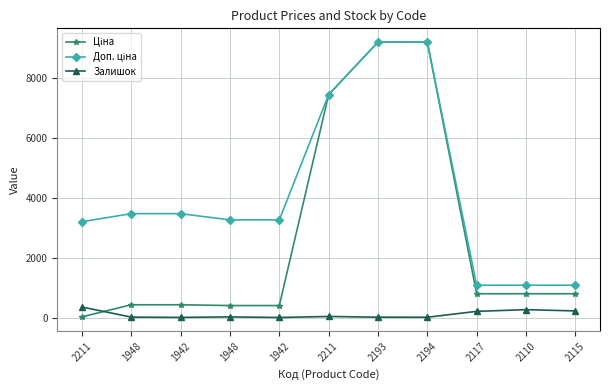

At which category does the chart reach its minimum across all series?

1942